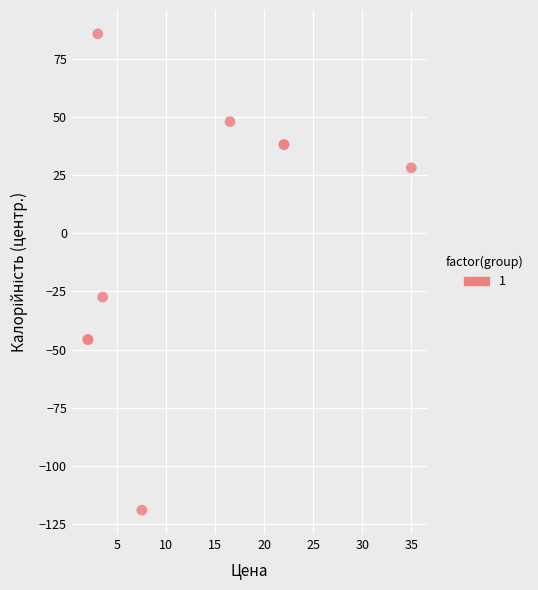

What Y value in the scatter plot is closest to -16?

-27.4